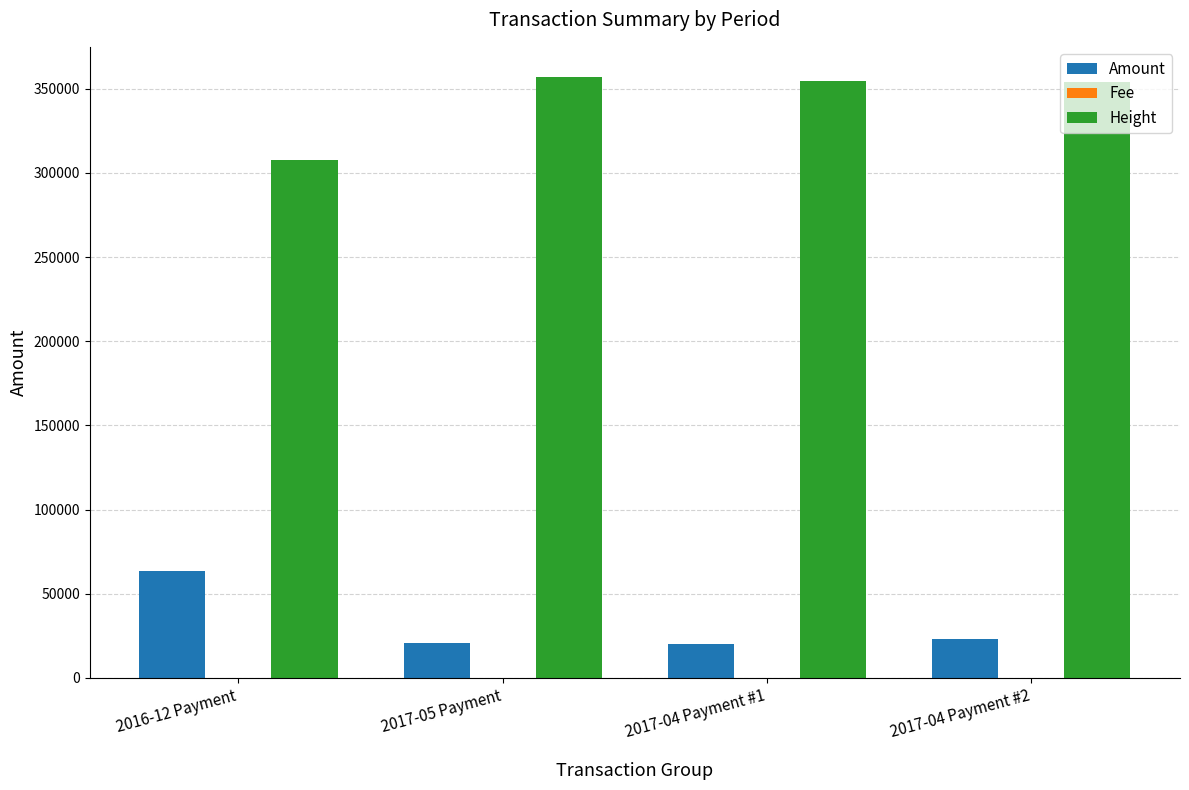

Which series has the largest total across all categories?

Height